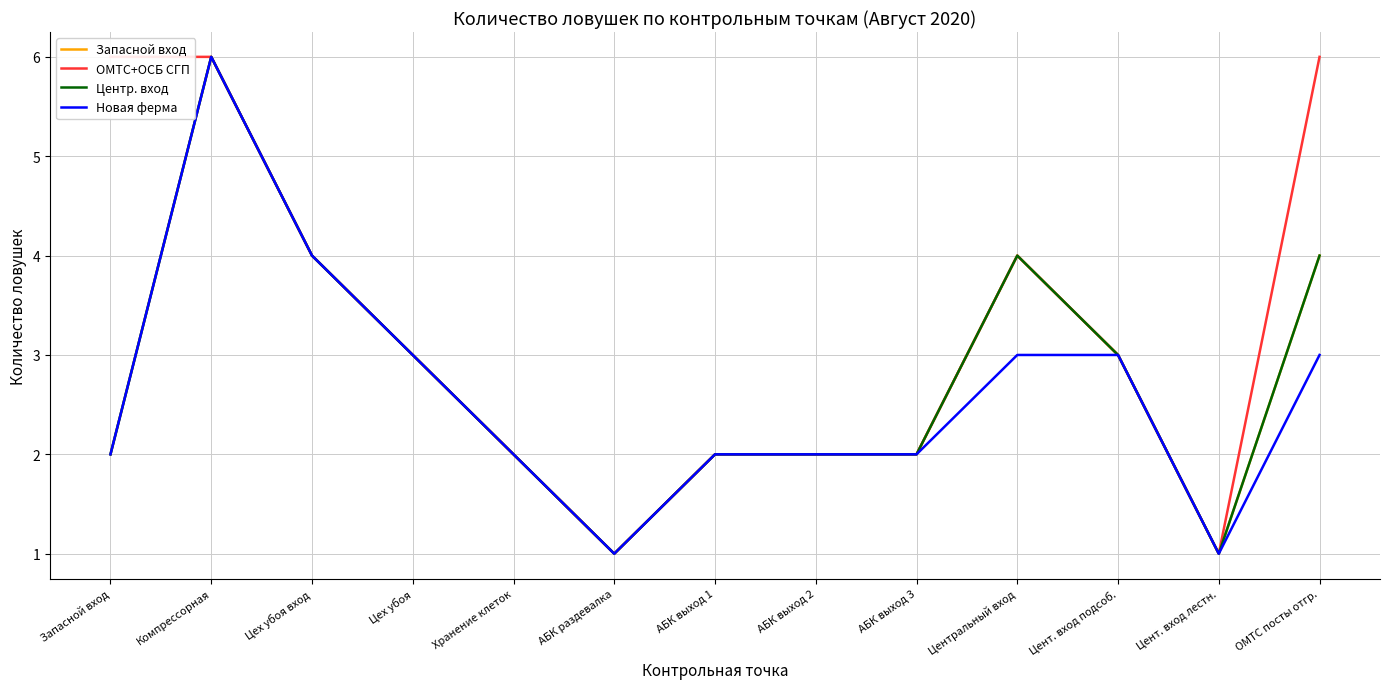

True or false: ОМТС+ОСБ СГП and Запасной вход cross at least once.

False